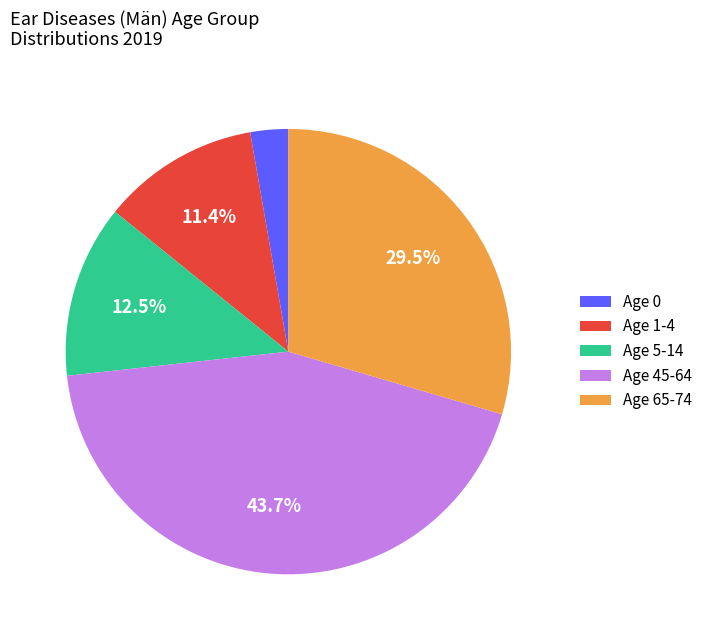

Rank the categories by value from lowest to highest.

Age 0, Age 1-4, Age 5-14, Age 65-74, Age 45-64